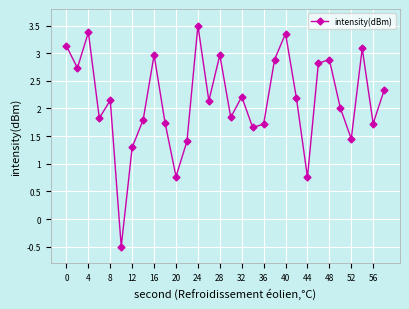

How many points are lower than both their immediate neighbors (excluding endpoints)?

10